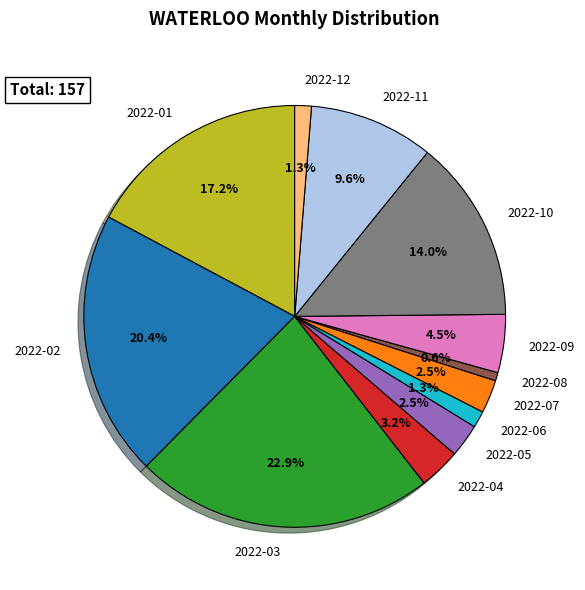

Does 2022-05 account for over 50% of the chart?

No